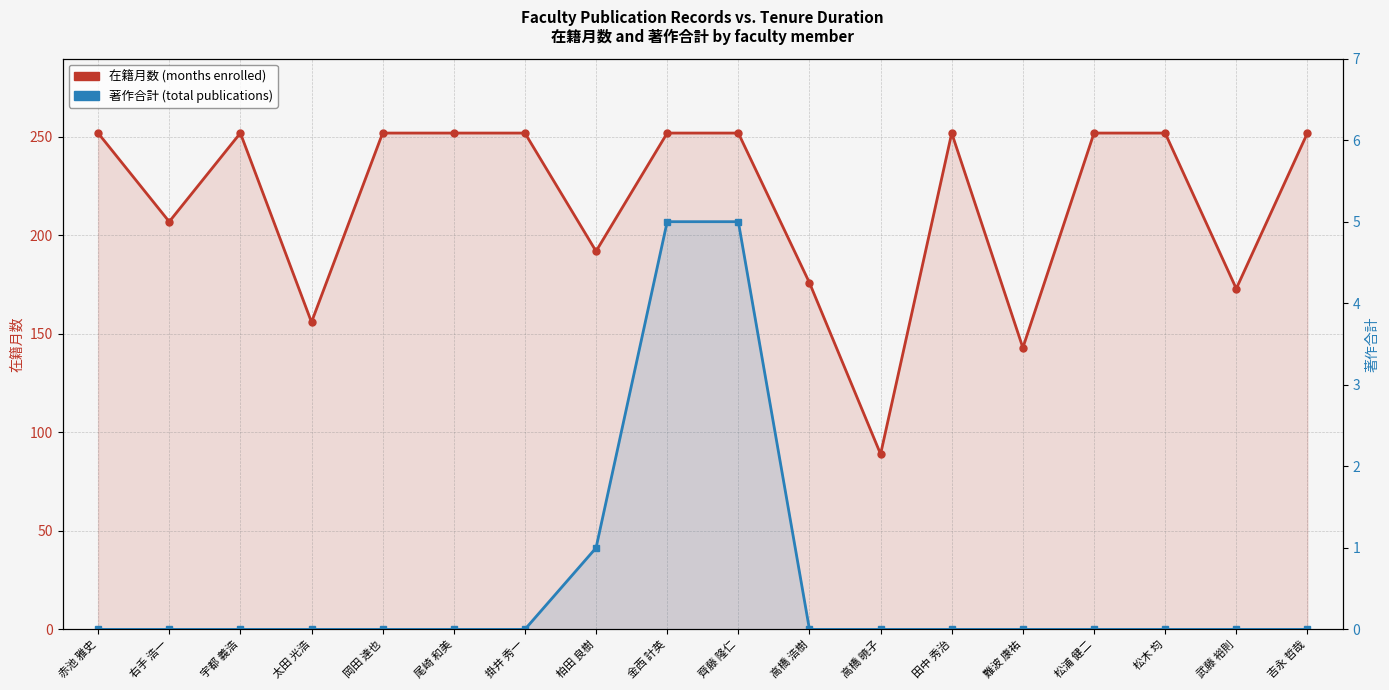

Which series changed the most between 掛井 秀一 and 松浦 健二?

在籍月数 (months enrolled)